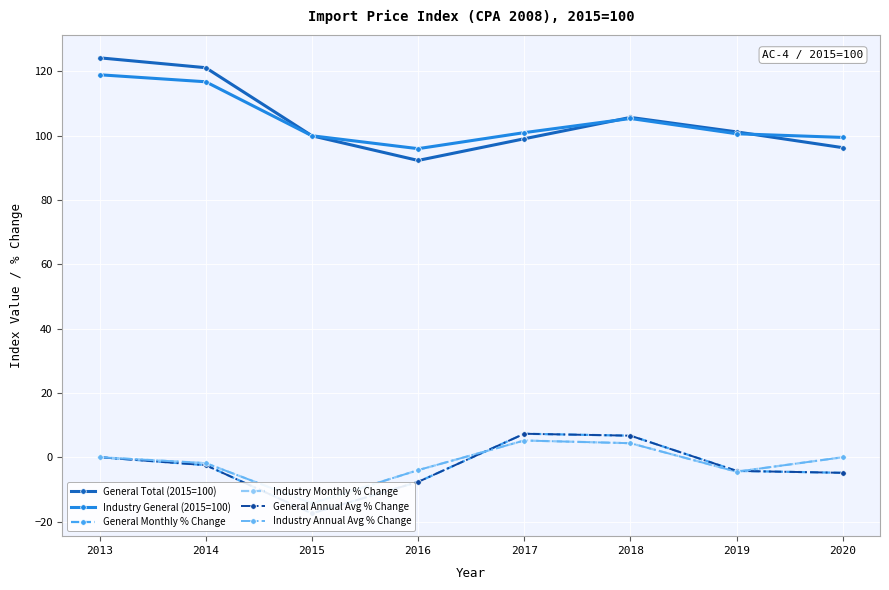

What is the difference between the maximum and minimum values in the Industry General (2015=100) series?

23.0